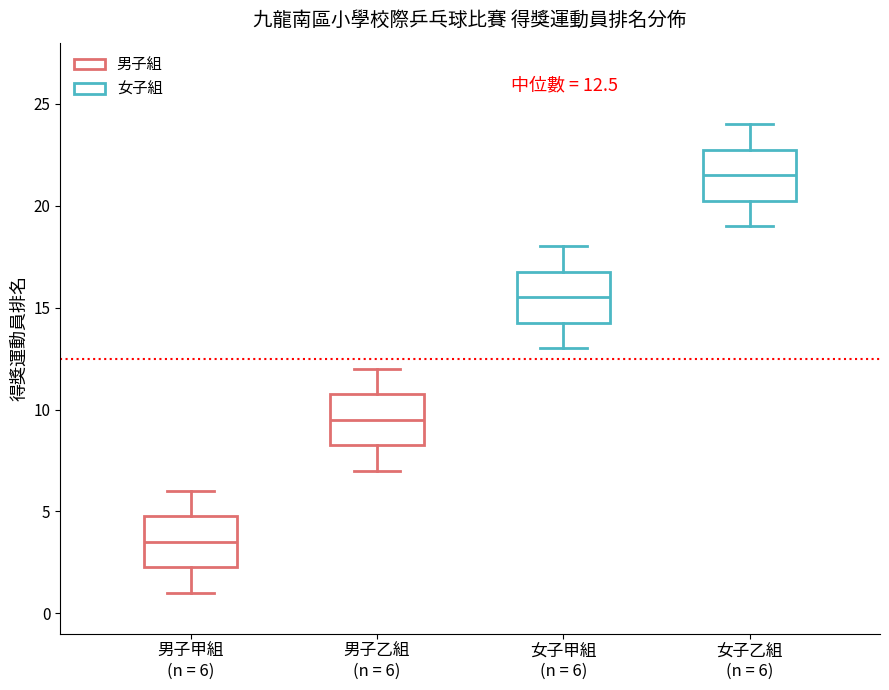

Which box's median line is the lowest?

男子甲組 (n = 6)